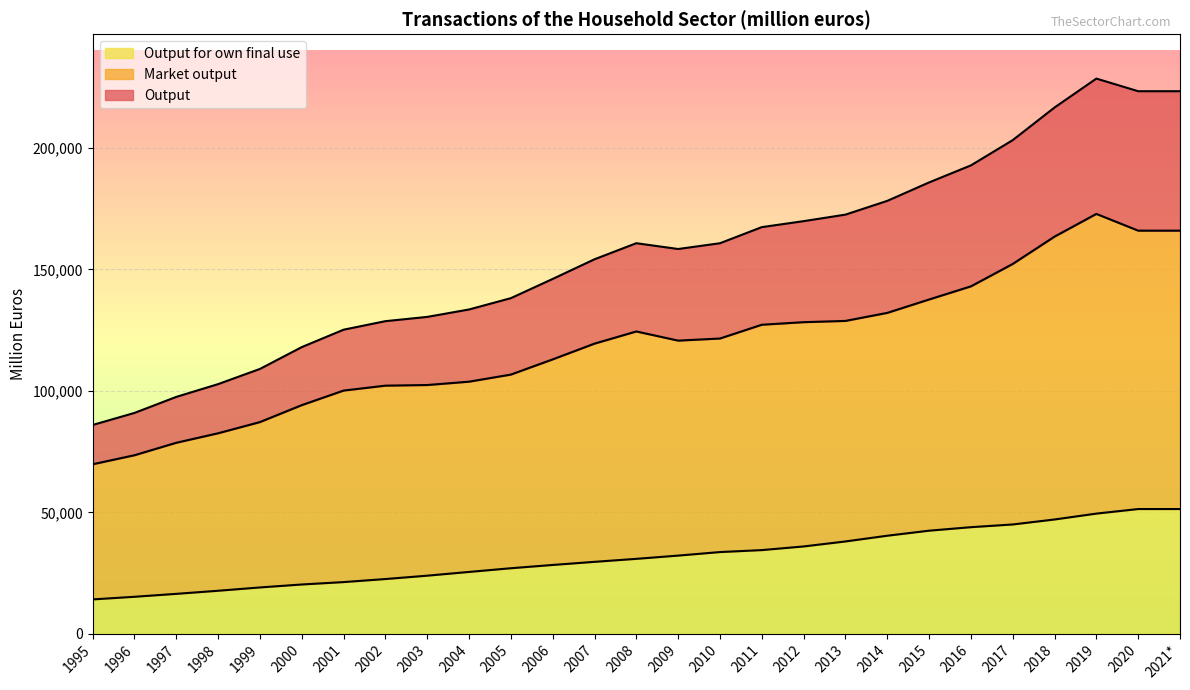

What is the highest value of the Output series?

228550